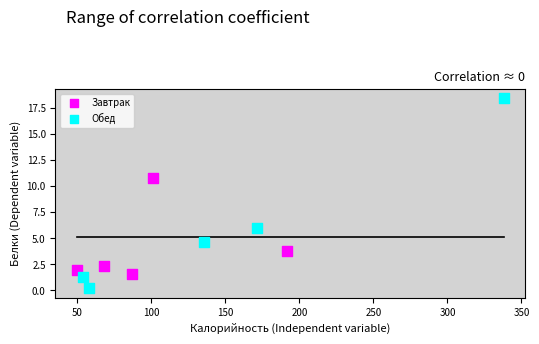

Which series contains the lowest Y value?

Обед